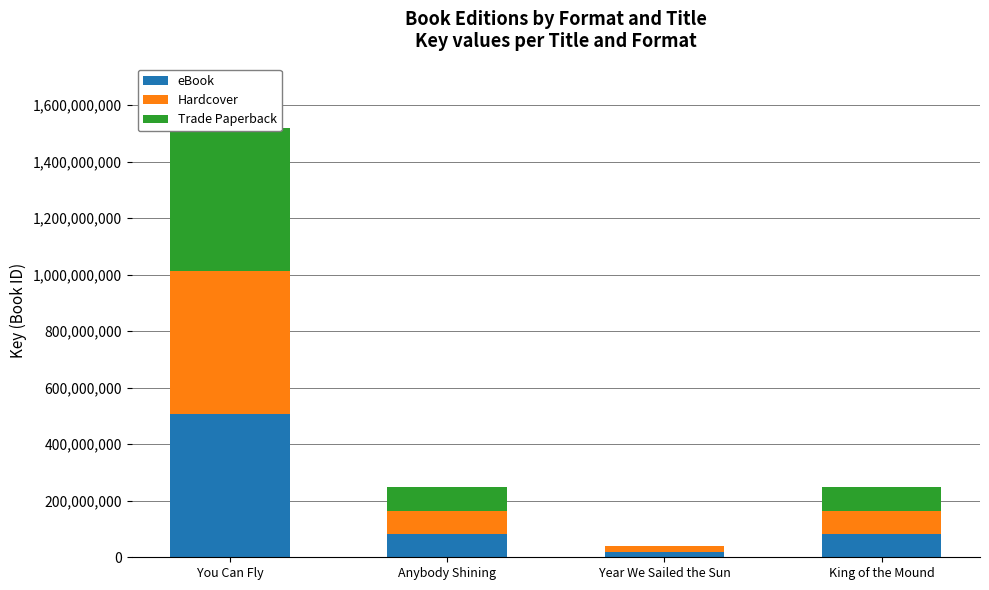

At how many categories does at least one series exceed 212169321?

1